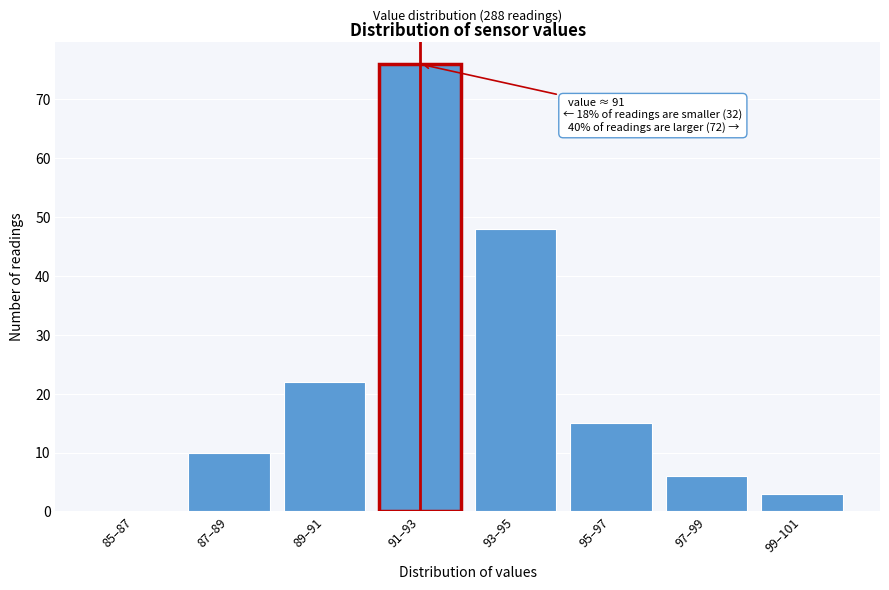

Reading right to left, extract all data points from this chart.

99–101=3	97–99=6	95–97=15	93–95=48	91–93=76	89–91=22	87–89=10	85–87=0